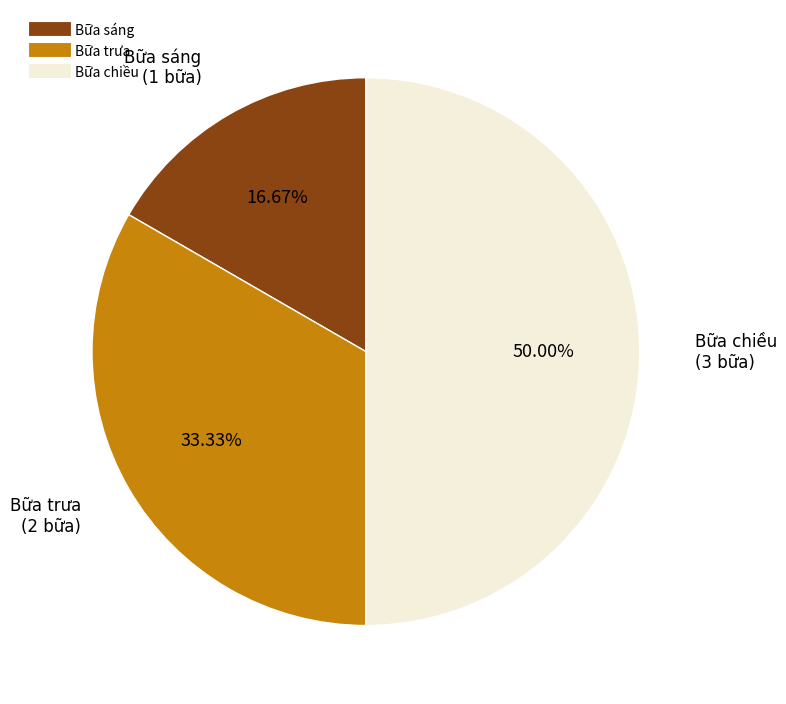

What percentage is the Bữa trưa slice, to the nearest percent?

33%